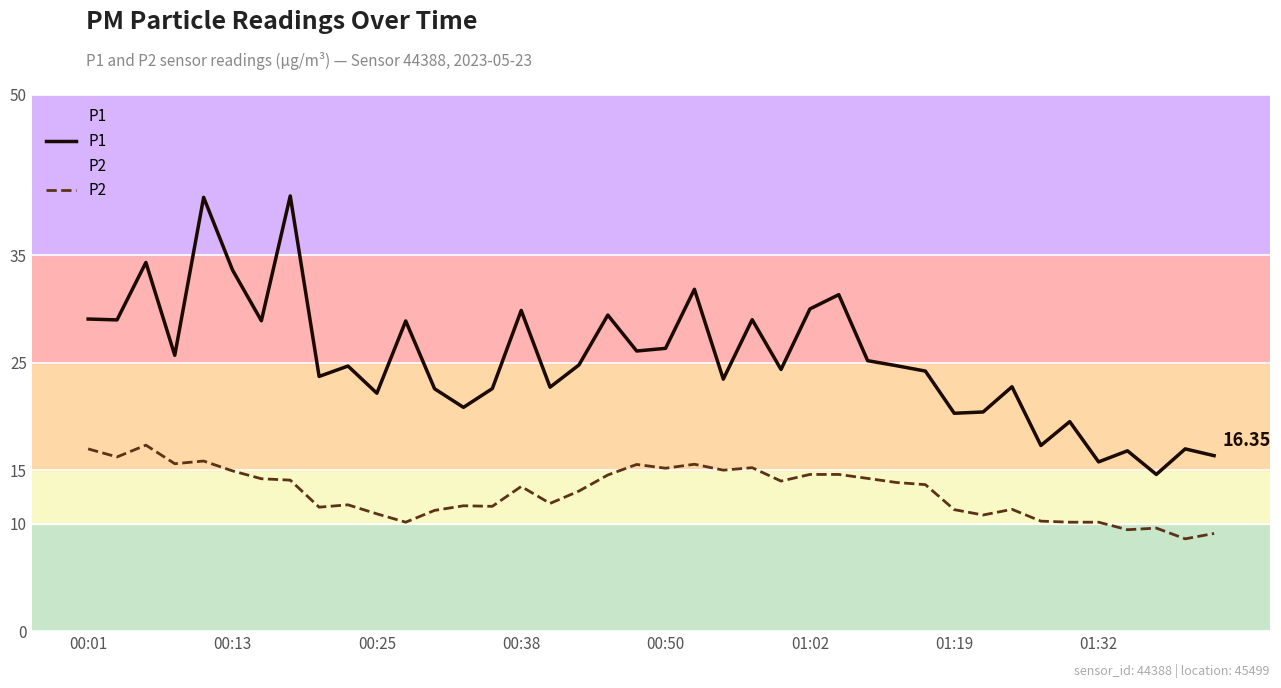

List the series in order of their overall mean, lowest first.

P2, P1